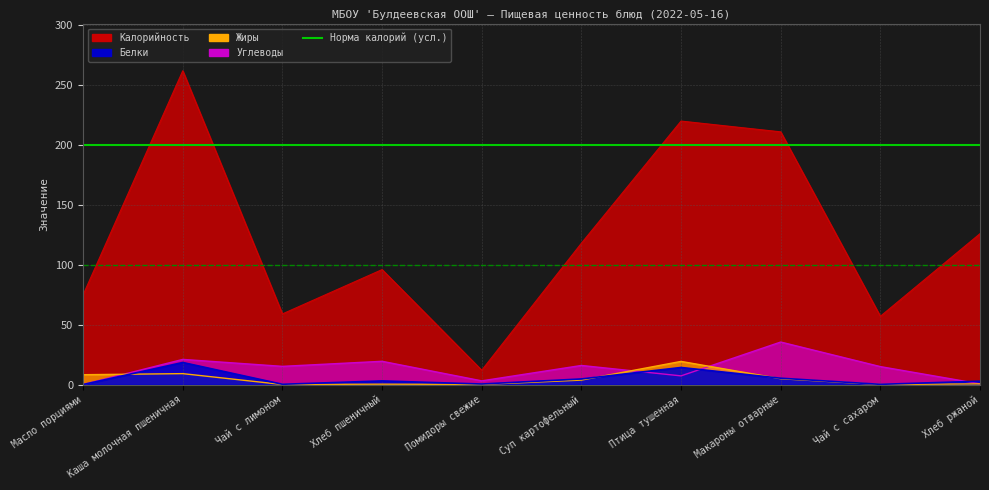

What is the label of the 2nd point from the left?

Каша молочная пшеничная